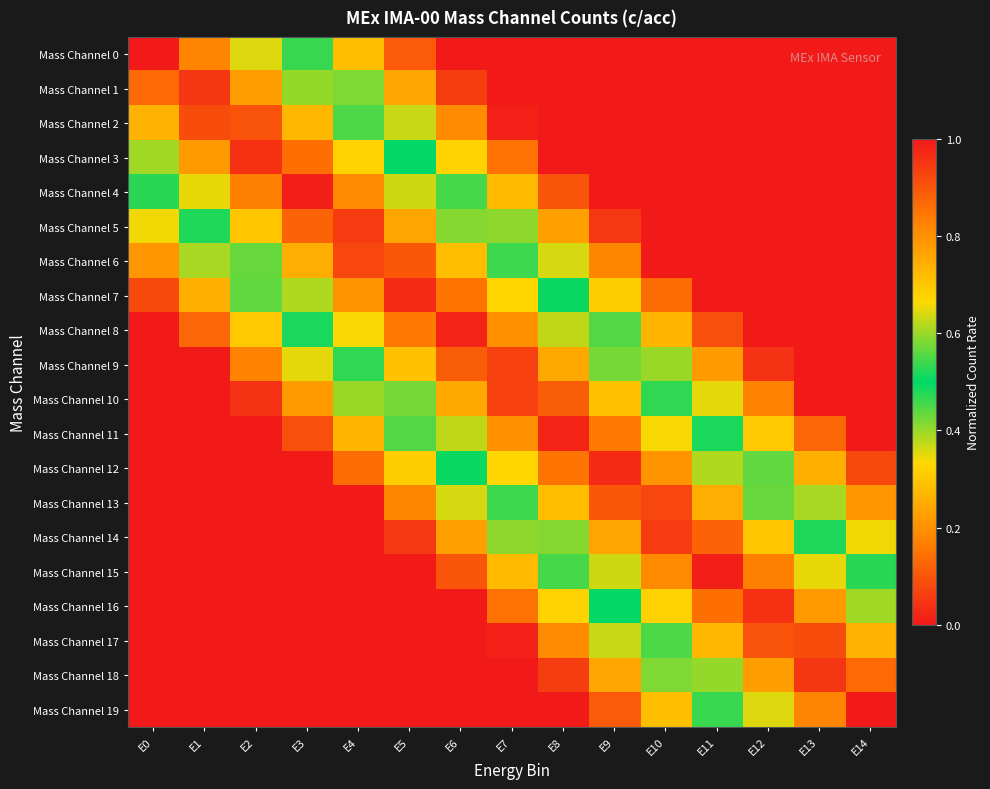

Reading right to left, extract all data points from this chart.

Mass Channel 0: E14=0.0	E13=0.0	E12=0.0	E11=0.0	E10=0.0	E9=0.0	E8=0.0	E7=0.0	E6=0.0	E5=0.1	E4=0.3	E3=0.5	E2=0.6	E1=0.8	E0=1.0
Mass Channel 1: E14=0.0	E13=0.0	E12=0.0	E11=0.0	E10=0.0	E9=0.0	E8=0.0	E7=0.0	E6=0.1	E5=0.2	E4=0.4	E3=0.6	E2=0.8	E1=1.0	E0=0.9
Mass Channel 2: E14=0.0	E13=0.0	E12=0.0	E11=0.0	E10=0.0	E9=0.0	E8=0.0	E7=0.0	E6=0.2	E5=0.4	E4=0.5	E3=0.7	E2=0.9	E1=0.9	E0=0.7
Mass Channel 3: E14=0.0	E13=0.0	E12=0.0	E11=0.0	E10=0.0	E9=0.0	E8=0.0	E7=0.1	E6=0.3	E5=0.5	E4=0.7	E3=0.9	E2=1.0	E1=0.8	E0=0.6
Mass Channel 4: E14=0.0	E13=0.0	E12=0.0	E11=0.0	E10=0.0	E9=0.0	E8=0.1	E7=0.3	E6=0.5	E5=0.6	E4=0.8	E3=1.0	E2=0.8	E1=0.7	E0=0.5
Mass Channel 5: E14=0.0	E13=0.0	E12=0.0	E11=0.0	E10=0.0	E9=0.1	E8=0.2	E7=0.4	E6=0.6	E5=0.8	E4=0.9	E3=0.9	E2=0.7	E1=0.5	E0=0.3
Mass Channel 6: E14=0.0	E13=0.0	E12=0.0	E11=0.0	E10=0.0	E9=0.2	E8=0.4	E7=0.5	E6=0.7	E5=0.9	E4=0.9	E3=0.7	E2=0.6	E1=0.4	E0=0.2
Mass Channel 7: E14=0.0	E13=0.0	E12=0.0	E11=0.0	E10=0.1	E9=0.3	E8=0.5	E7=0.7	E6=0.8	E5=1.0	E4=0.8	E3=0.6	E2=0.4	E1=0.3	E0=0.1
Mass Channel 8: E14=0.0	E13=0.0	E12=0.0	E11=0.1	E10=0.3	E9=0.4	E8=0.6	E7=0.8	E6=1.0	E5=0.8	E4=0.7	E3=0.5	E2=0.3	E1=0.1	E0=0.0
Mass Channel 9: E14=0.0	E13=0.0	E12=0.0	E11=0.2	E10=0.4	E9=0.6	E8=0.8	E7=0.9	E6=0.9	E5=0.7	E4=0.5	E3=0.4	E2=0.2	E1=0.0	E0=0.0
Mass Channel 10: E14=0.0	E13=0.0	E12=0.2	E11=0.4	E10=0.5	E9=0.7	E8=0.9	E7=0.9	E6=0.8	E5=0.6	E4=0.4	E3=0.2	E2=0.0	E1=0.0	E0=0.0
Mass Channel 11: E14=0.0	E13=0.1	E12=0.3	E11=0.5	E10=0.7	E9=0.8	E8=1.0	E7=0.8	E6=0.6	E5=0.4	E4=0.3	E3=0.1	E2=0.0	E1=0.0	E0=0.0
Mass Channel 12: E14=0.1	E13=0.3	E12=0.4	E11=0.6	E10=0.8	E9=1.0	E8=0.8	E7=0.7	E6=0.5	E5=0.3	E4=0.1	E3=0.0	E2=0.0	E1=0.0	E0=0.0
Mass Channel 13: E14=0.2	E13=0.4	E12=0.6	E11=0.7	E10=0.9	E9=0.9	E8=0.7	E7=0.5	E6=0.4	E5=0.2	E4=0.0	E3=0.0	E2=0.0	E1=0.0	E0=0.0
Mass Channel 14: E14=0.3	E13=0.5	E12=0.7	E11=0.9	E10=0.9	E9=0.8	E8=0.6	E7=0.4	E6=0.2	E5=0.1	E4=0.0	E3=0.0	E2=0.0	E1=0.0	E0=0.0
Mass Channel 15: E14=0.5	E13=0.7	E12=0.8	E11=1.0	E10=0.8	E9=0.6	E8=0.5	E7=0.3	E6=0.1	E5=0.0	E4=0.0	E3=0.0	E2=0.0	E1=0.0	E0=0.0
Mass Channel 16: E14=0.6	E13=0.8	E12=1.0	E11=0.9	E10=0.7	E9=0.5	E8=0.3	E7=0.1	E6=0.0	E5=0.0	E4=0.0	E3=0.0	E2=0.0	E1=0.0	E0=0.0
Mass Channel 17: E14=0.7	E13=0.9	E12=0.9	E11=0.7	E10=0.5	E9=0.4	E8=0.2	E7=0.0	E6=0.0	E5=0.0	E4=0.0	E3=0.0	E2=0.0	E1=0.0	E0=0.0
Mass Channel 18: E14=0.9	E13=1.0	E12=0.8	E11=0.6	E10=0.4	E9=0.2	E8=0.1	E7=0.0	E6=0.0	E5=0.0	E4=0.0	E3=0.0	E2=0.0	E1=0.0	E0=0.0
Mass Channel 19: E14=1.0	E13=0.8	E12=0.6	E11=0.5	E10=0.3	E9=0.1	E8=0.0	E7=0.0	E6=0.0	E5=0.0	E4=0.0	E3=0.0	E2=0.0	E1=0.0	E0=0.0